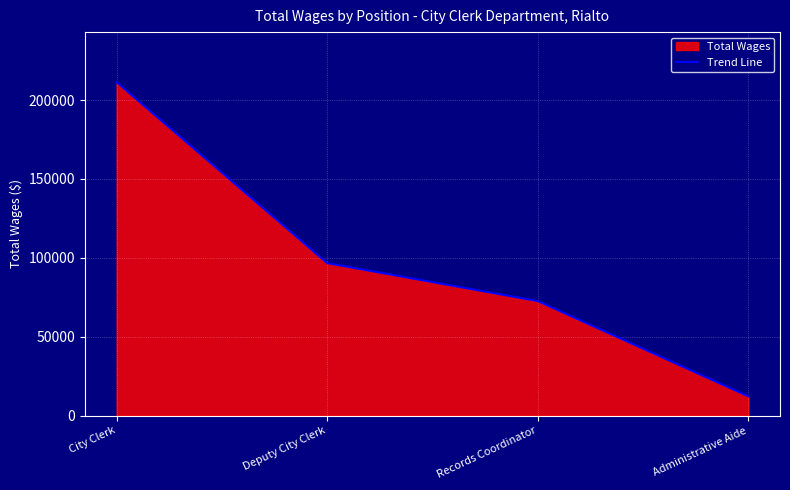

What is the change in value from Deputy City Clerk to Records Coordinator?

-24070